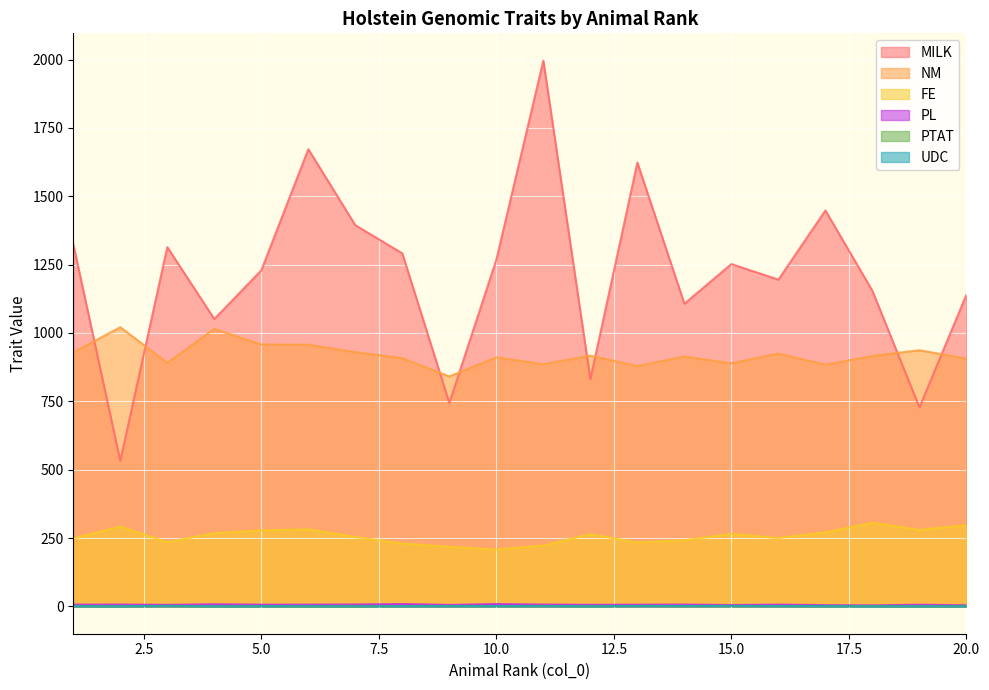

True or false: PL has more than 0 points higher than both neighbors.

True